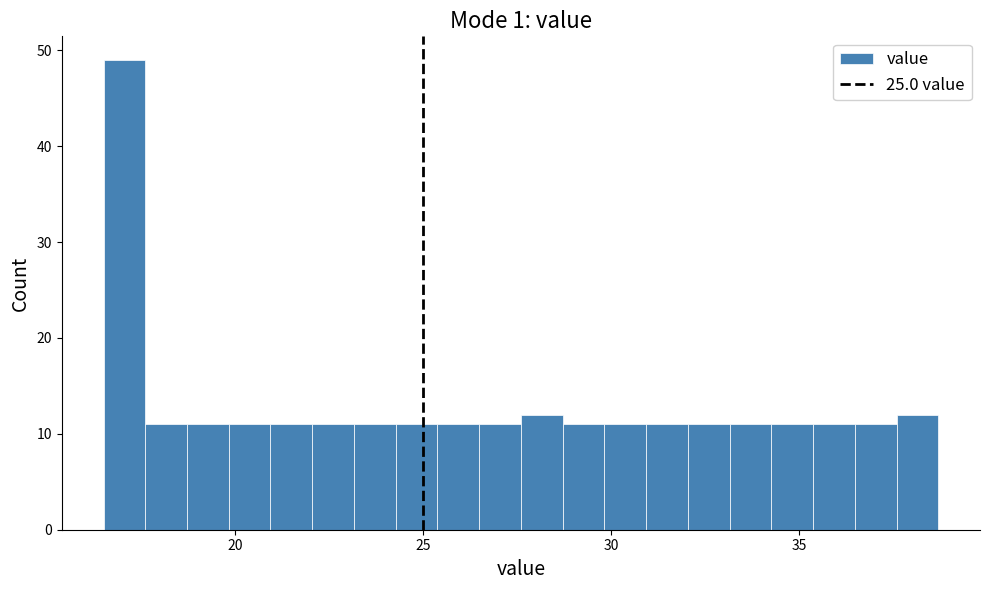

Around what value on the x-axis is the tallest bar? Give the approximate position of its centre, as read against the axis.

17.0